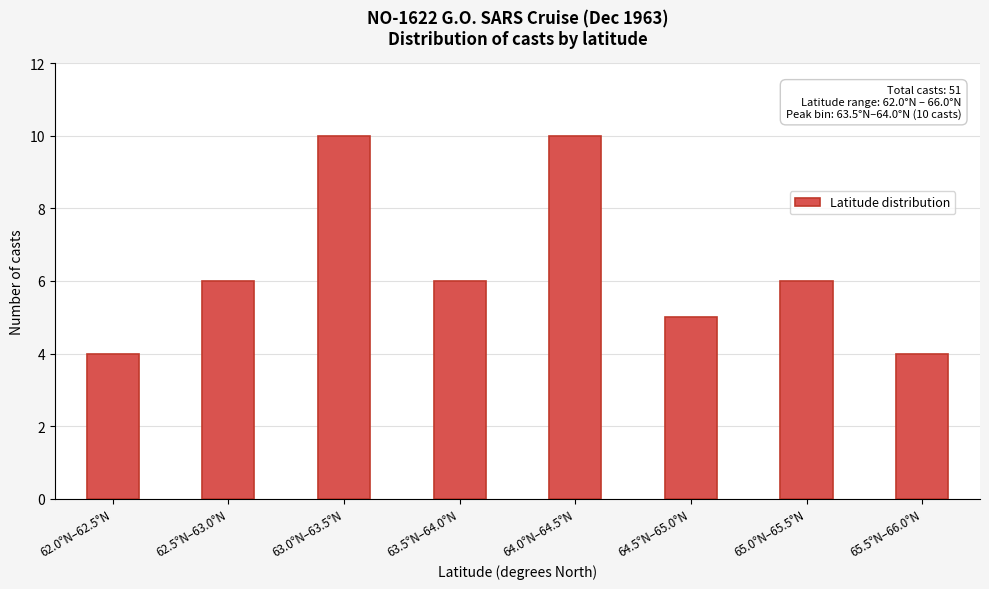

Reading left to right, list all the values displayed in this chart.

62.0°N–62.5°N=4	62.5°N–63.0°N=6	63.0°N–63.5°N=10	63.5°N–64.0°N=6	64.0°N–64.5°N=10	64.5°N–65.0°N=5	65.0°N–65.5°N=6	65.5°N–66.0°N=4